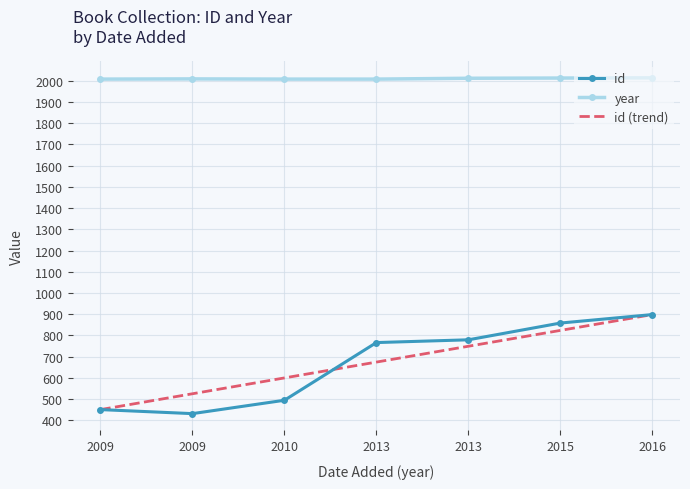

What are all the series names shown in the legend?

id, year, id (trend)